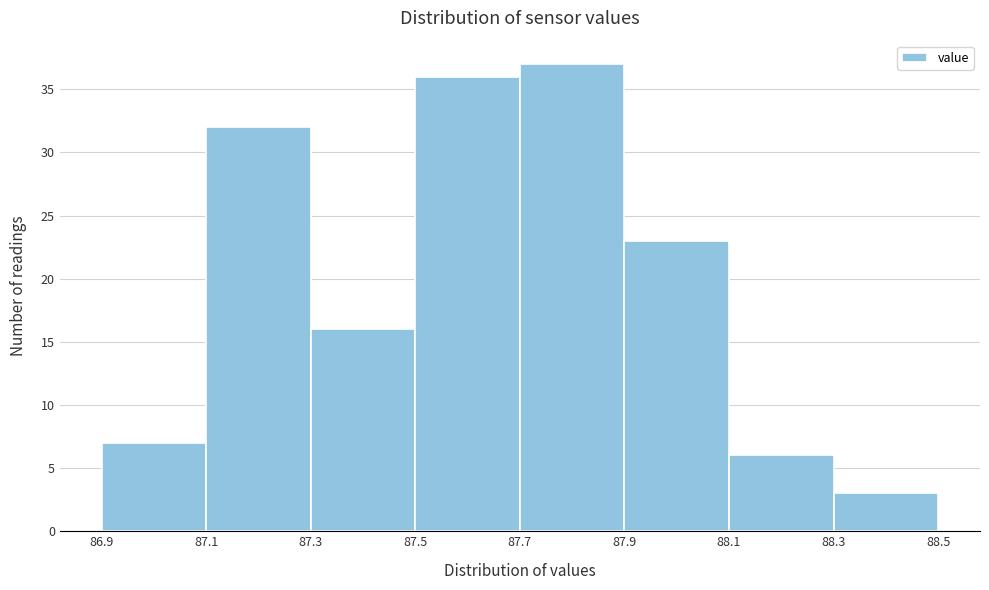

Over which range of the x-axis is the bar tallest?

87.7 to 87.9